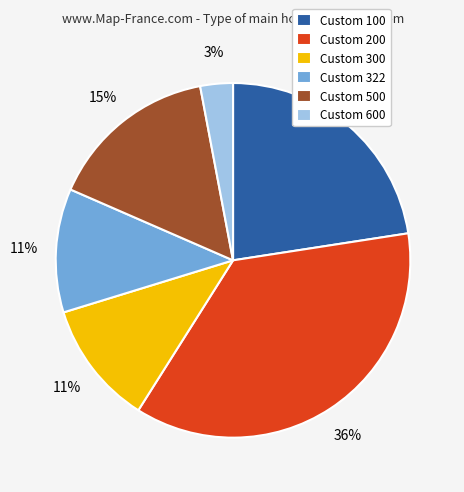

Approximately how many times larger is the value at Custom 500 compared to Custom 322?

1.4